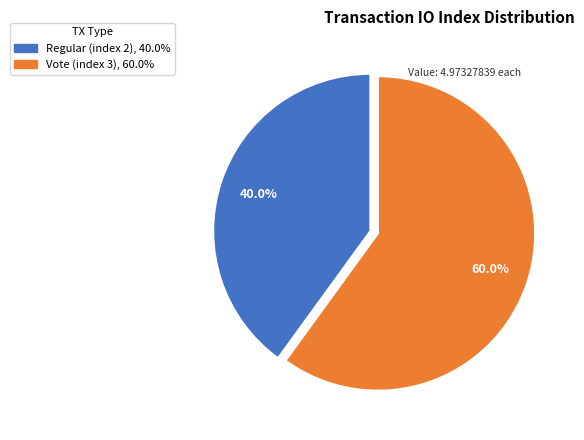

What percentage do Regular (index 2) and Vote (index 3) together represent?

100.0%